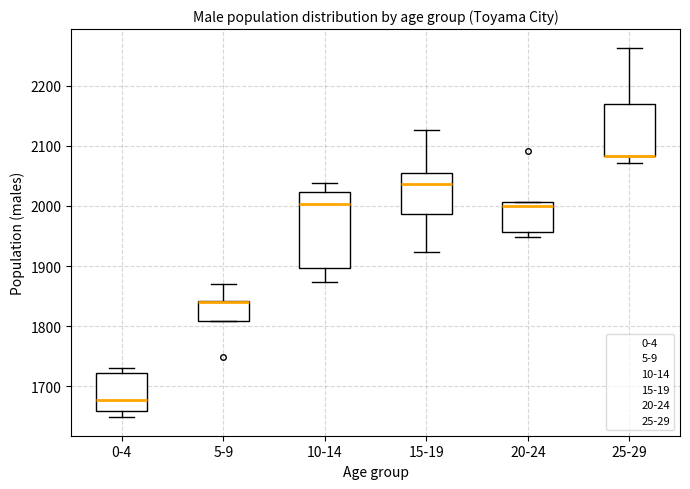

Reading left to right, transcribe this box plot: for each box, give where its median line is, the range the box spans, and where its two whiskers end, as read against the y-axis. The values are not printed on the chart, so give them approximately, as read against the axis.

0-4: median 1680, box 1660 to 1720, whiskers 1650 to 1730
5-9: median 1840 (drawn on the box's upper edge), box 1810 to 1840, whiskers 1810 to 1870
10-14: median 2000, box 1900 to 2020, whiskers 1870 to 2040
15-19: median 2040, box 1990 to 2060, whiskers 1920 to 2130
20-24: median 2000, box 1960 to 2010, whiskers 1950 to 2010
25-29: median 2080 (drawn on the box's lower edge), box 2080 to 2170, whiskers 2070 to 2260